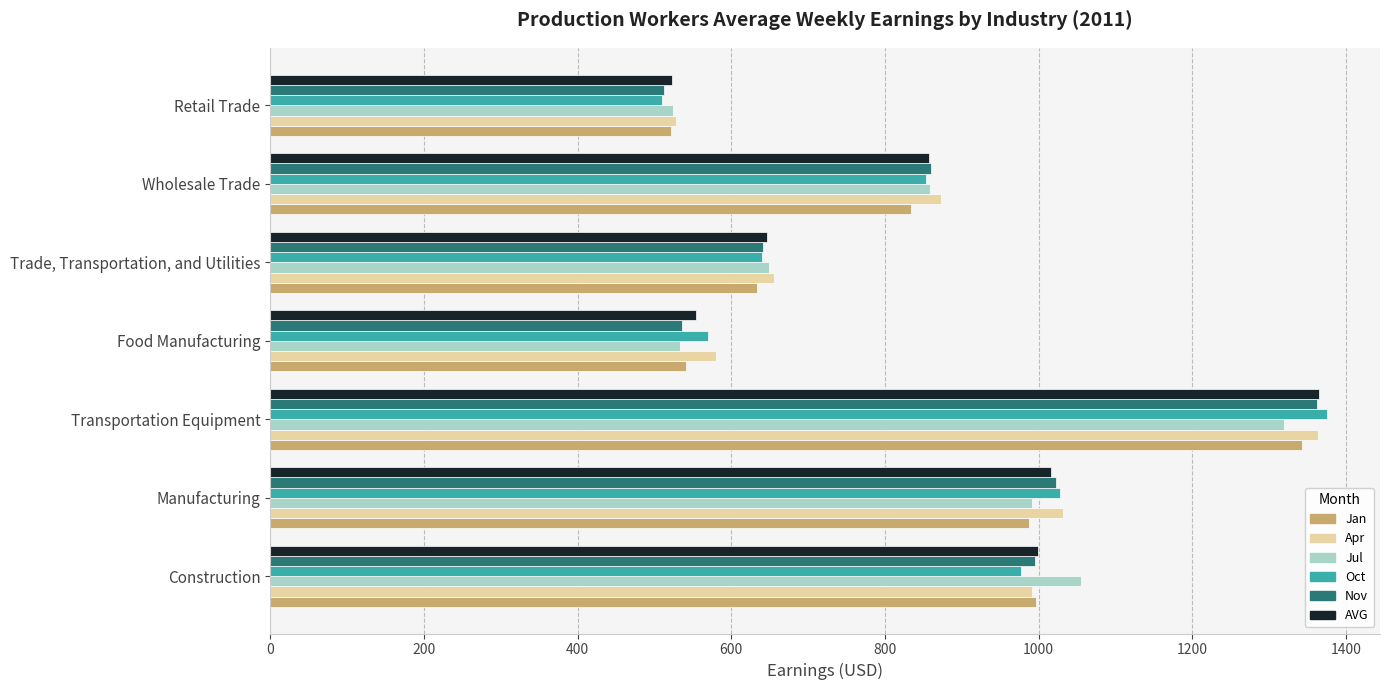

List the labels in order of Jan value, smallest first.

Retail Trade, Food Manufacturing, Trade, Transportation, and Utilities, Wholesale Trade, Manufacturing, Construction, Transportation Equipment